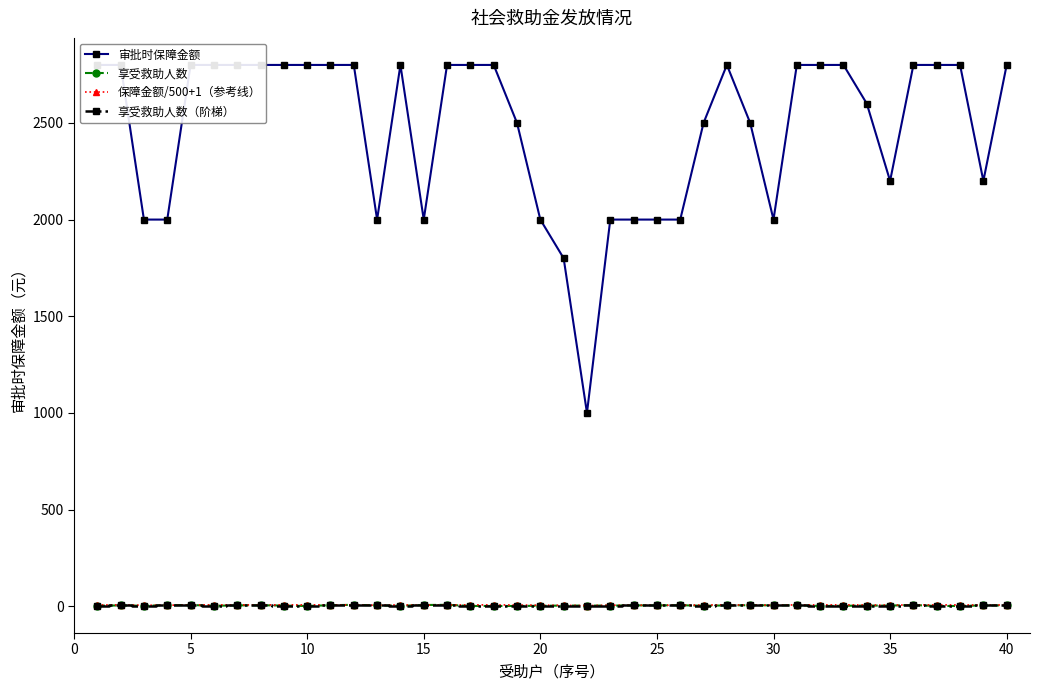

How many interior local valleys does the 享受救助人数 series have?

7